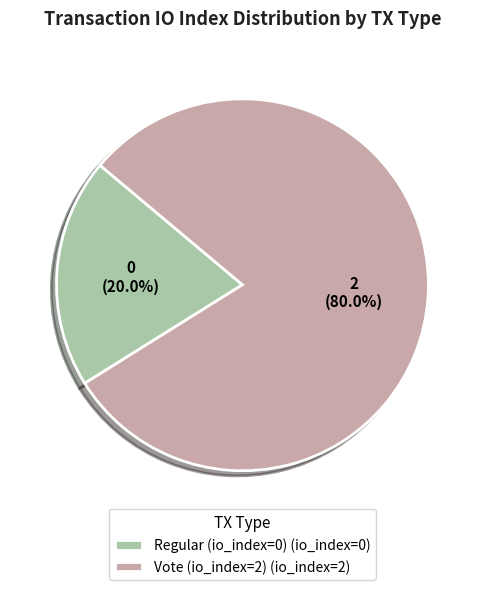

To the nearest percent, what portion does Vote (io_index=2) represent?

80%